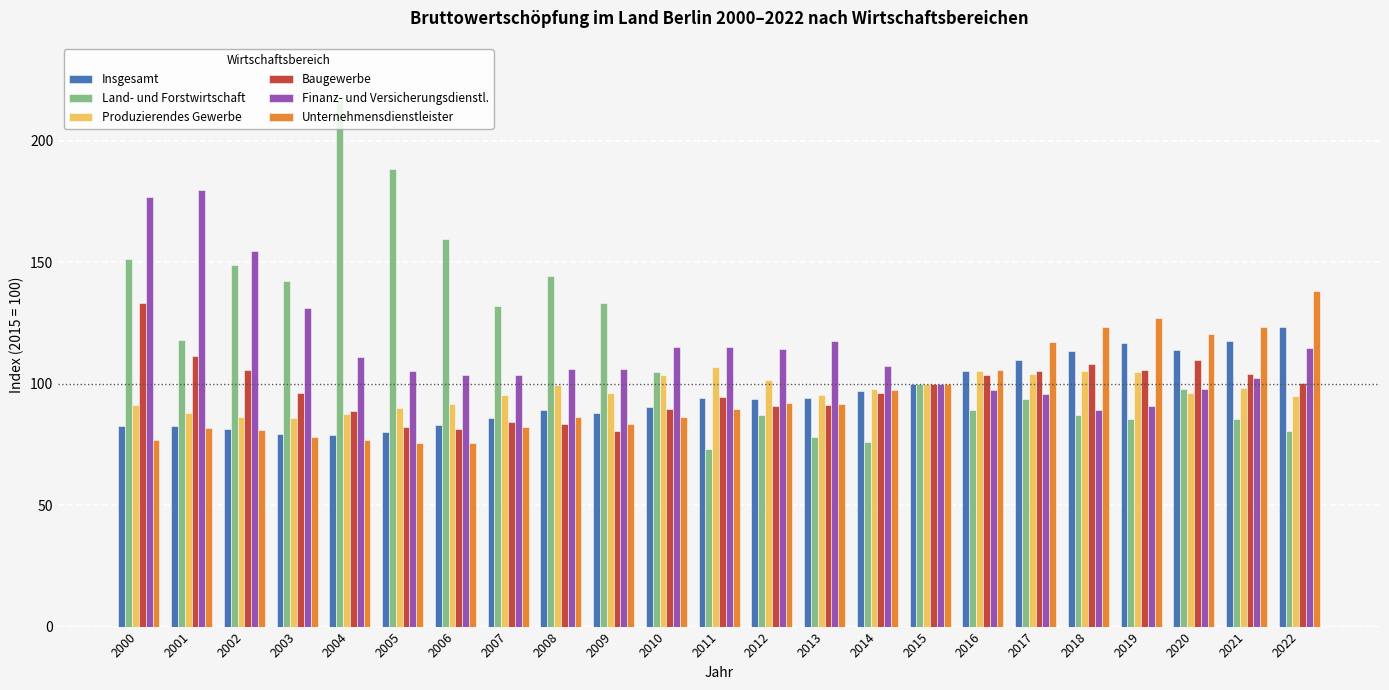

What is the lowest value of the Unternehmensdienstleister series?

75.7